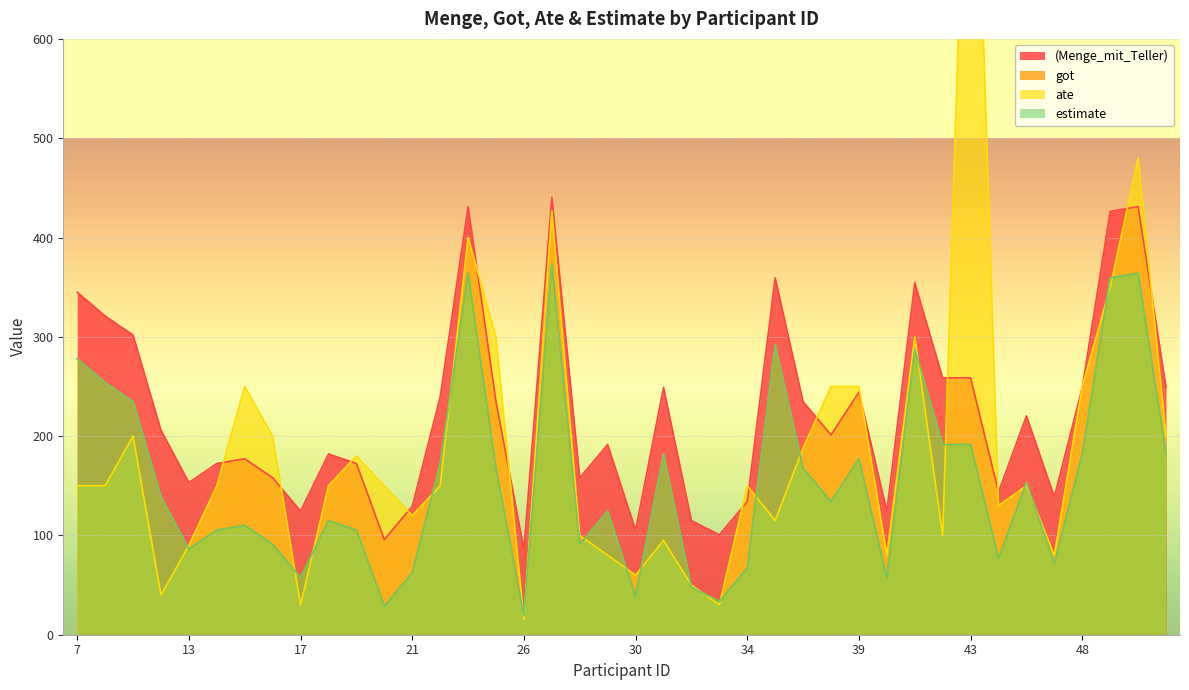

At which category does (Menge_mit_Teller) reach its first local valley?

13